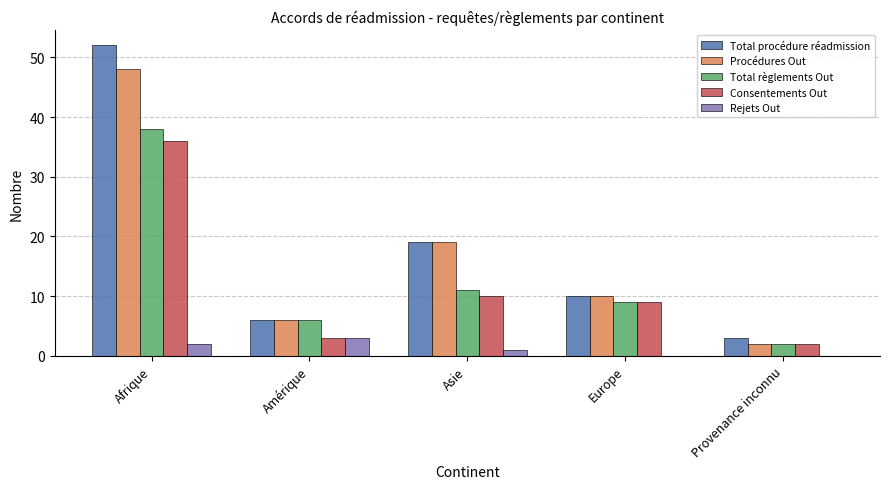

Count the number of data series in this chart.

5